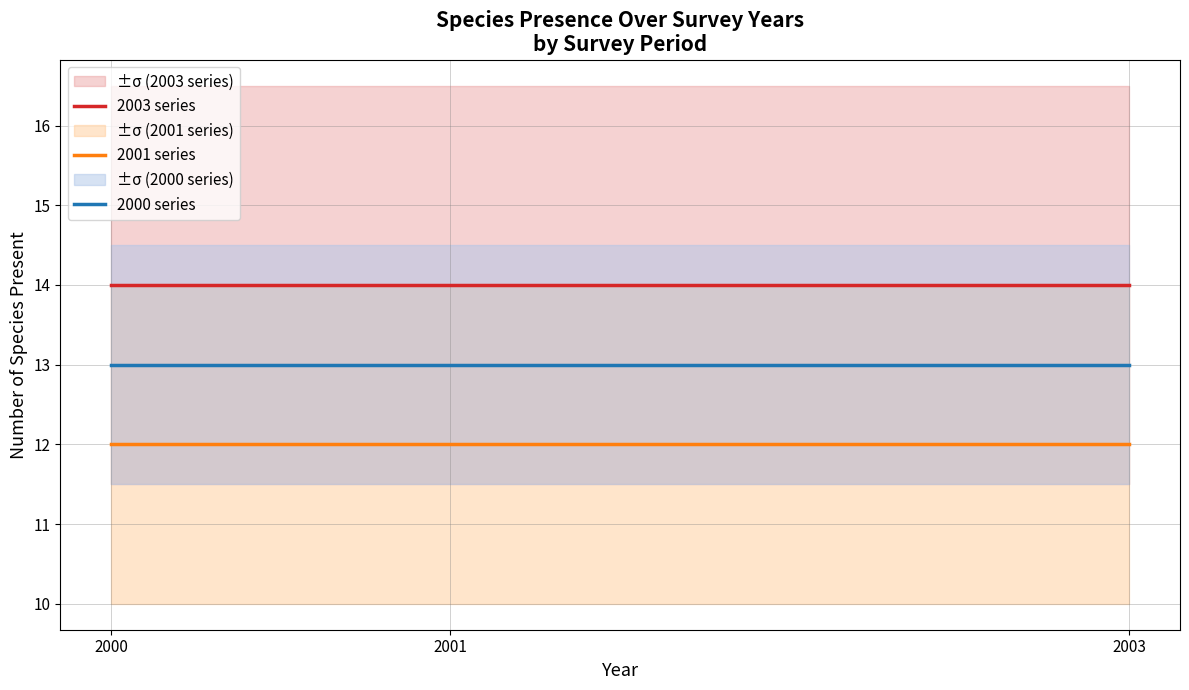

What are all the series names shown in the legend?

2003 series, 2001 series, 2000 series